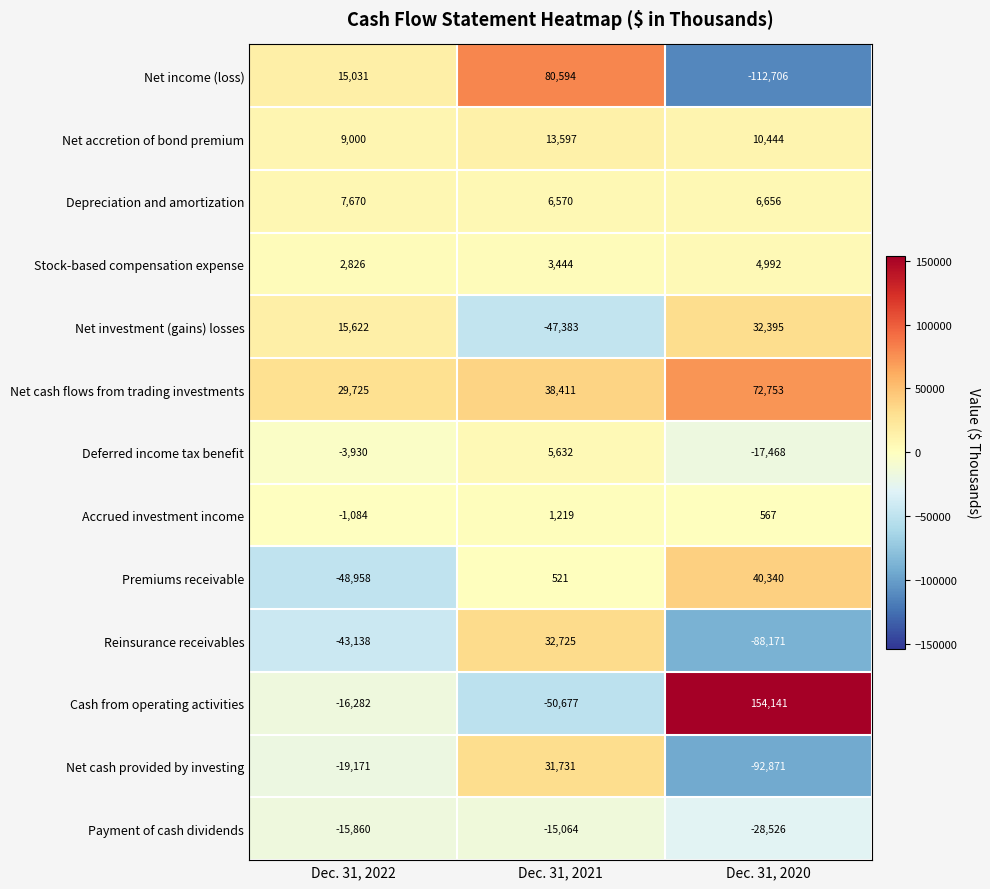

Which series has the largest range (max minus min)?

Cash from operating activities